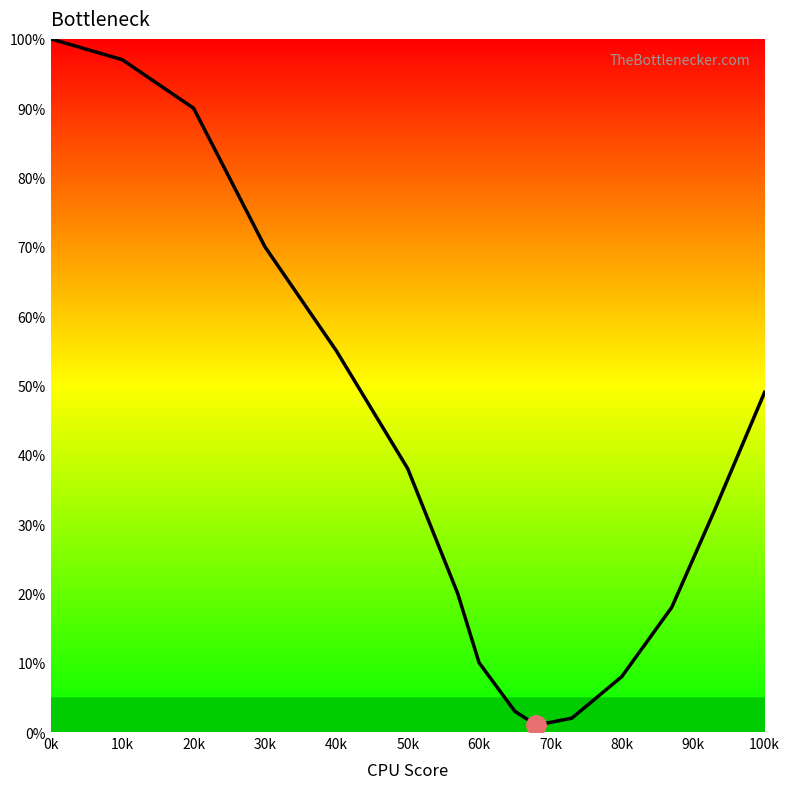

What is the greatest value displayed?

100